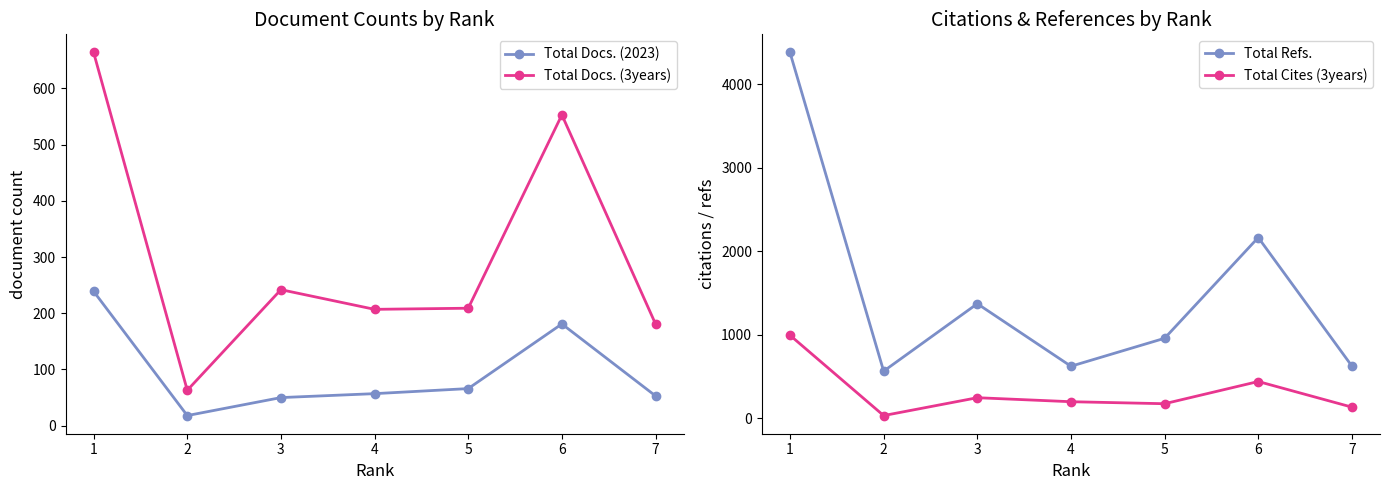

What is the average value of the Total Docs. (3years) series?

303